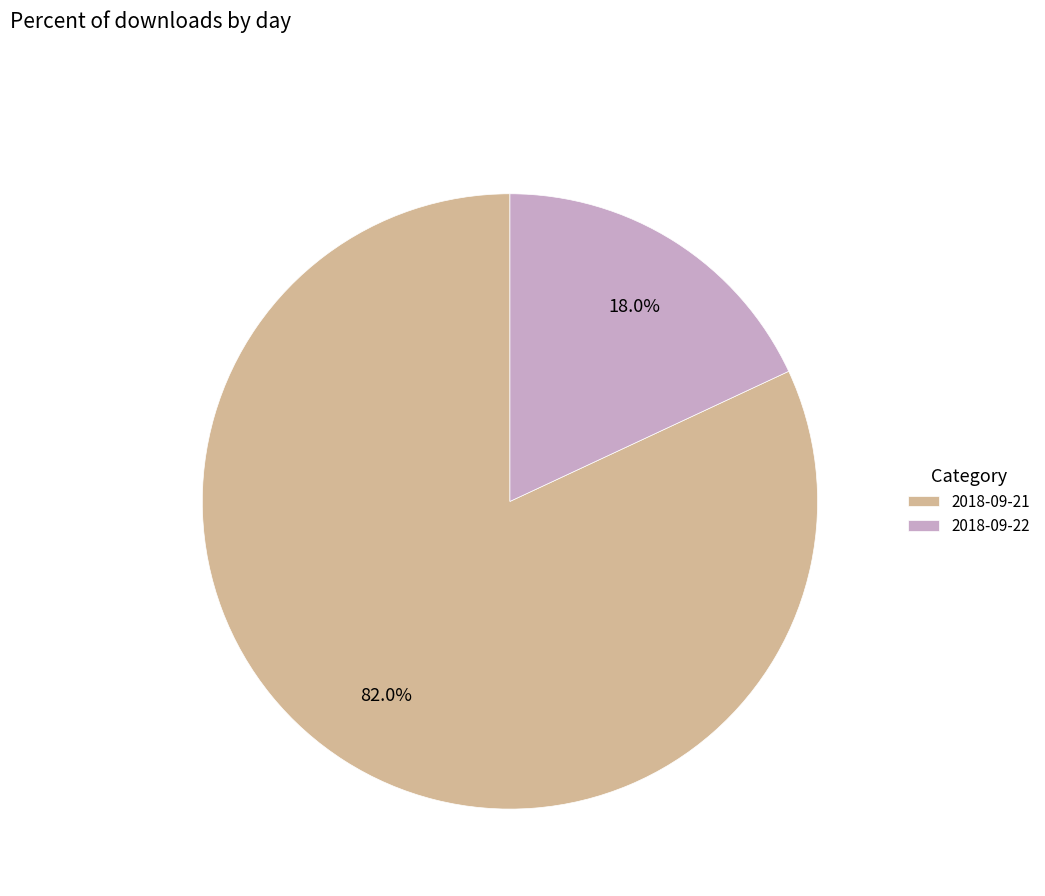

To the nearest percent, what is the difference between the largest and smallest slice percentages?

64%